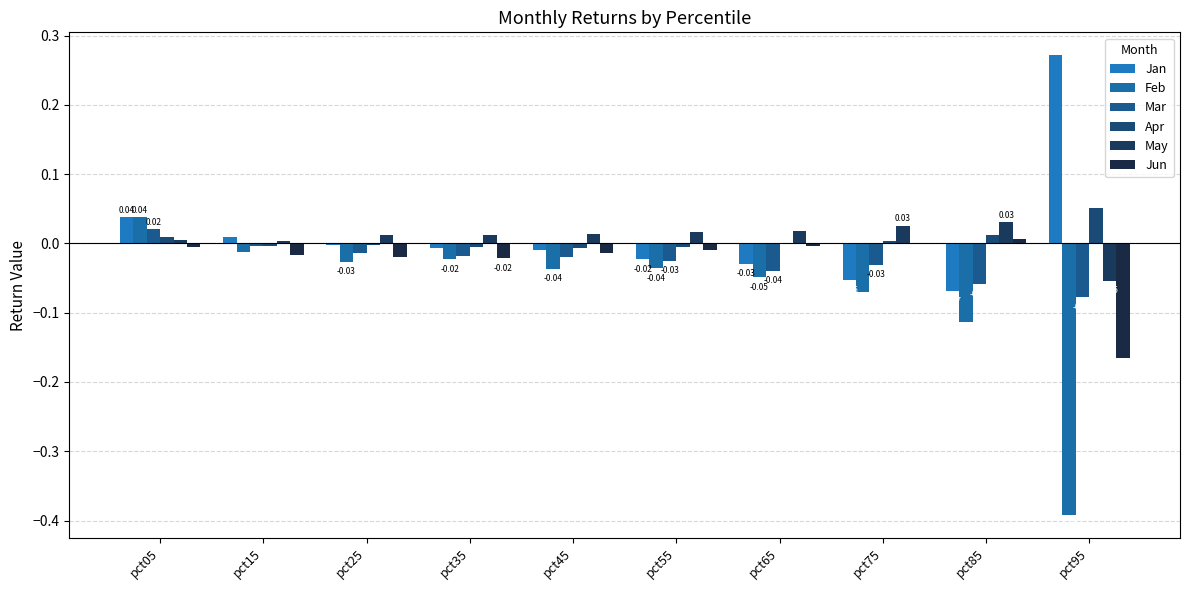

Are the bars grouped side by side (vs. stacked)?

Yes